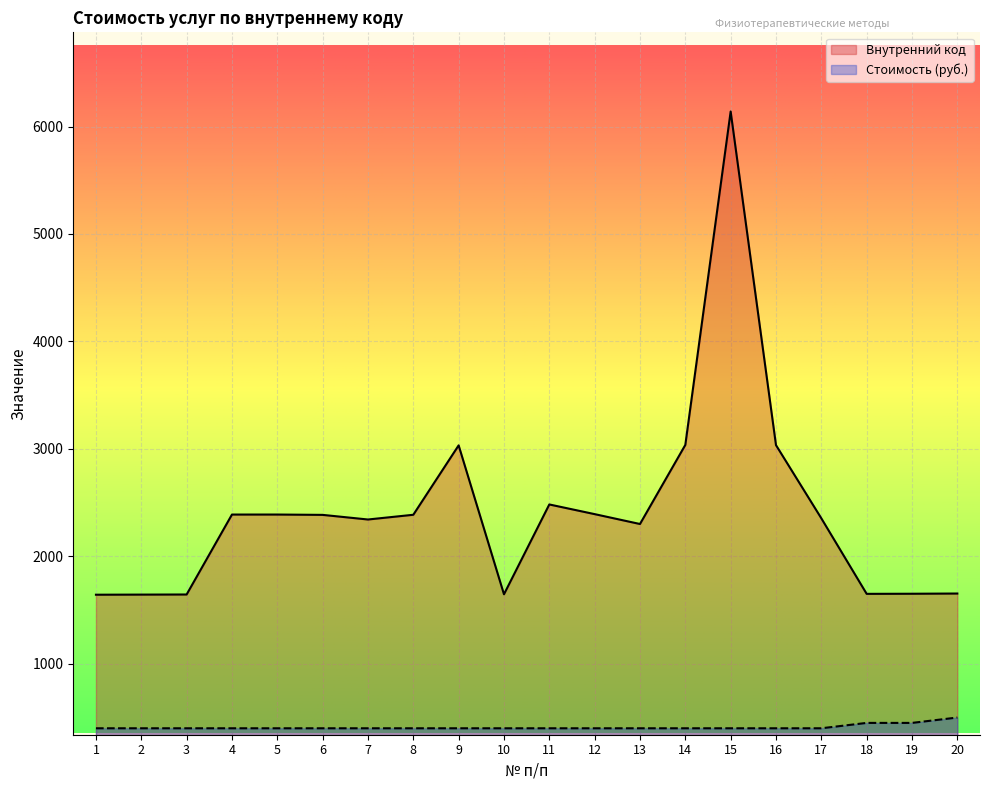

What is the value of the Внутренний код point at the 10th from the left?

1647.0